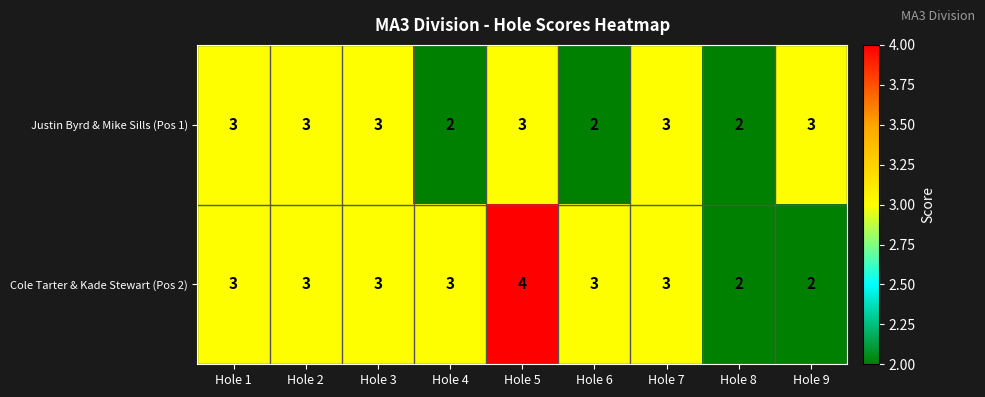

What is the average value of the Justin Byrd & Mike Sills (Pos 1) series?

3